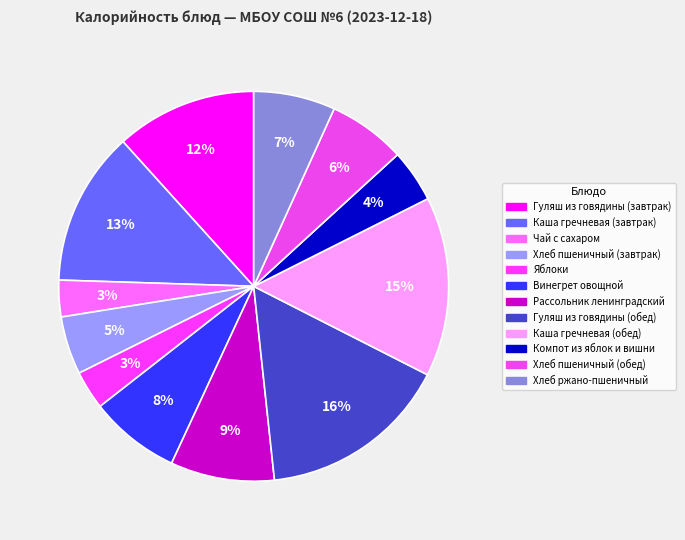

How many segments does this pie chart have?

12